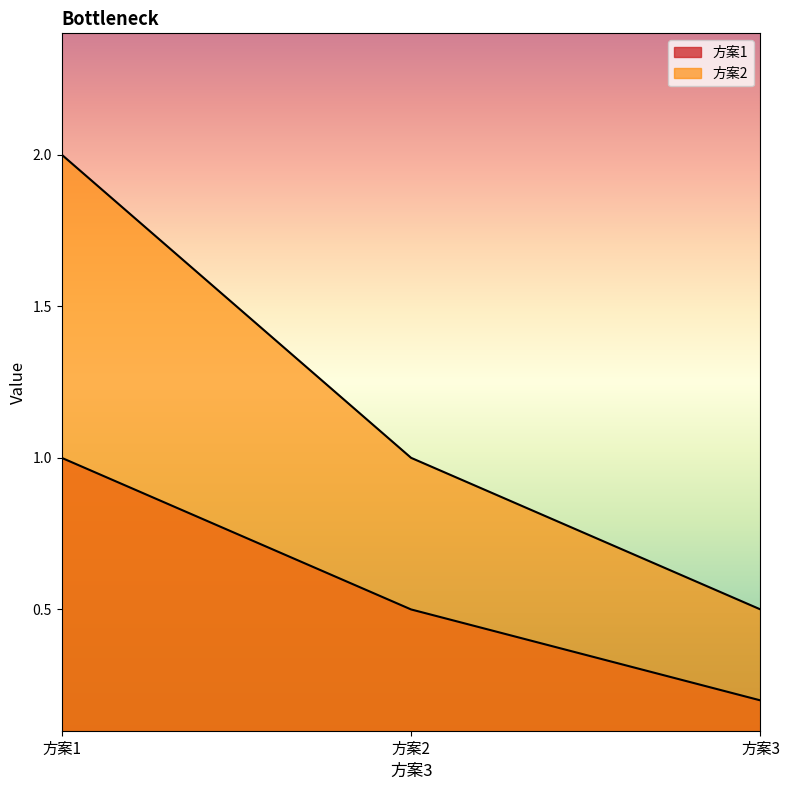

Reading left to right, list all the values displayed in this chart.

方案1: 方案1=1.0	方案2=0.5	方案3=0.2
方案2: 方案1=2.0	方案2=1.0	方案3=0.5